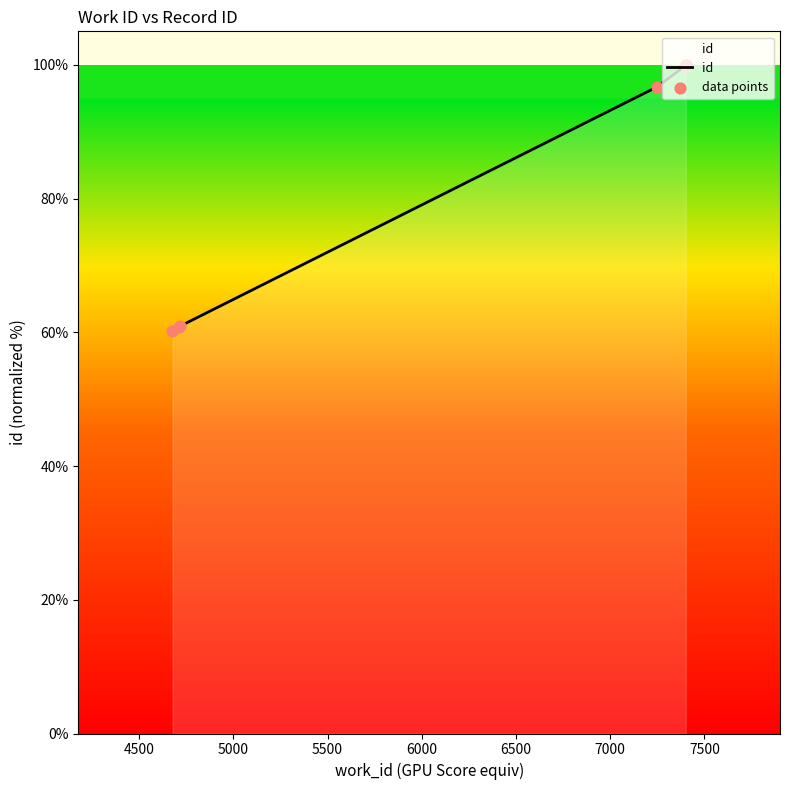

Which series contains the highest Y value?

id